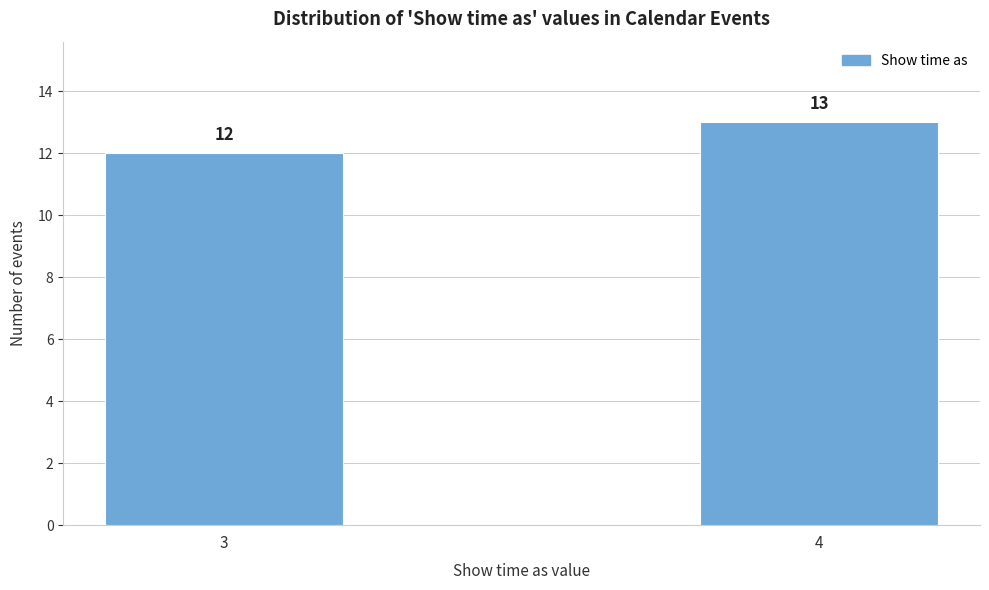

Reading left to right, extract all data points from this chart.

12	13